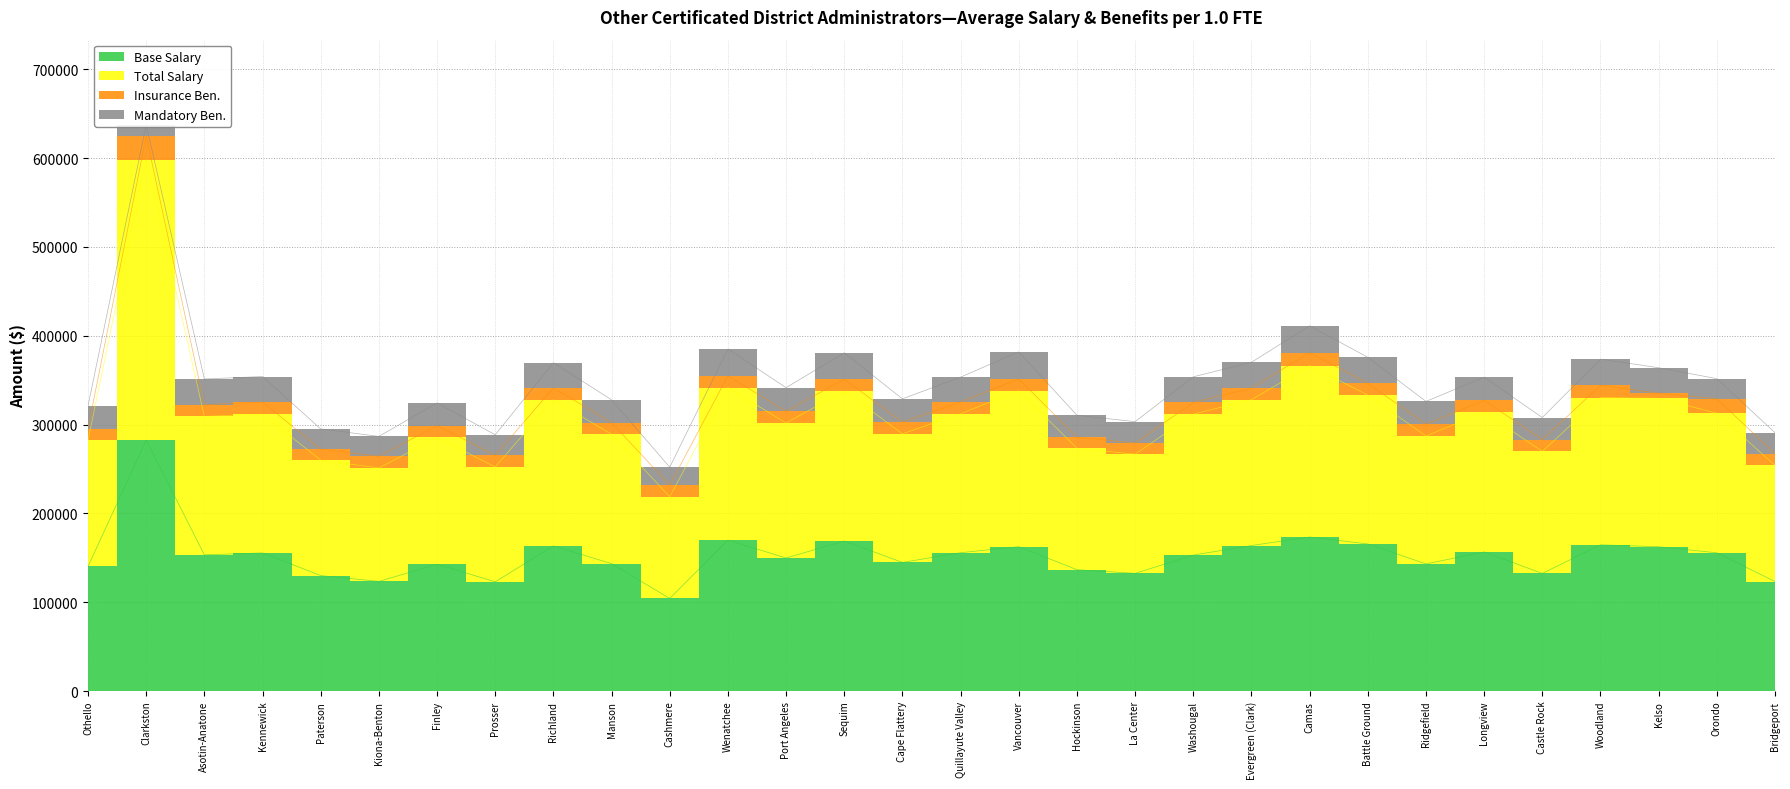

Where is the first local maximum for Base Salary?

Clarkston